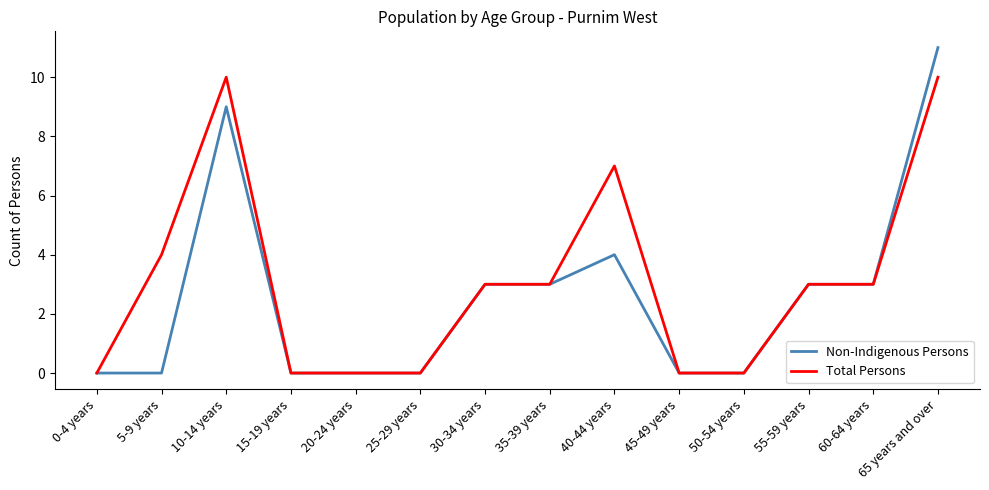

What are all the series names shown in the legend?

Non-Indigenous Persons, Total Persons